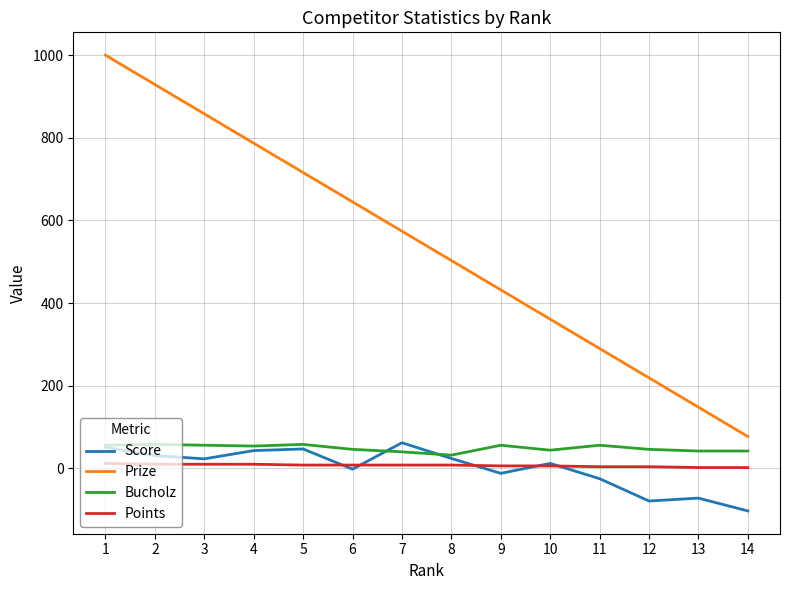

Which series has the largest total across all categories?

Prize